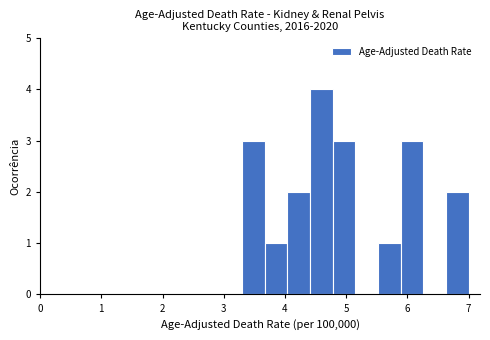

Read against the x-axis, roughly where is the centre of the tallest bar?

4.6